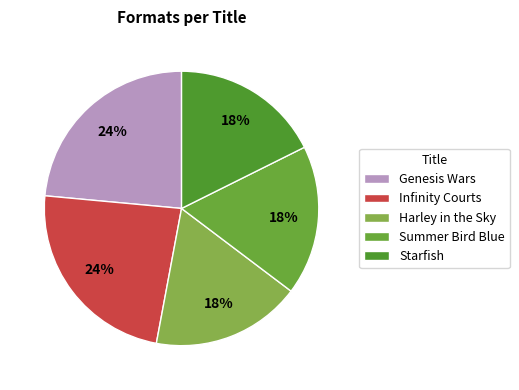

How many segments does this pie chart have?

5